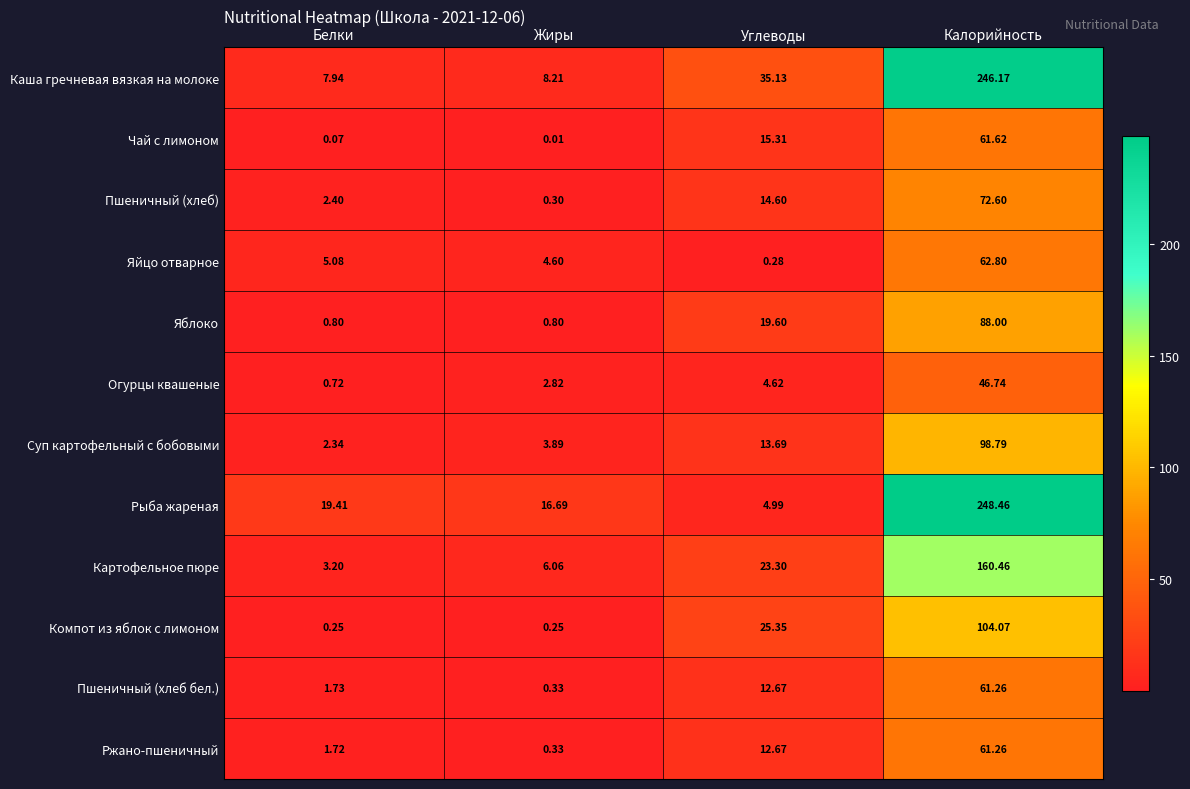

At Белки, list the series in order from smallest to largest.

Чай с лимоном, Компот из яблок с лимоном, Огурцы квашеные, Яблоко, Ржано-пшеничный, Пшеничный (хлеб бел.), Суп картофельный с бобовыми, Пшеничный (хлеб), Картофельное пюре, Яйцо отварное, Каша гречневая вязкая на молоке, Рыба жареная